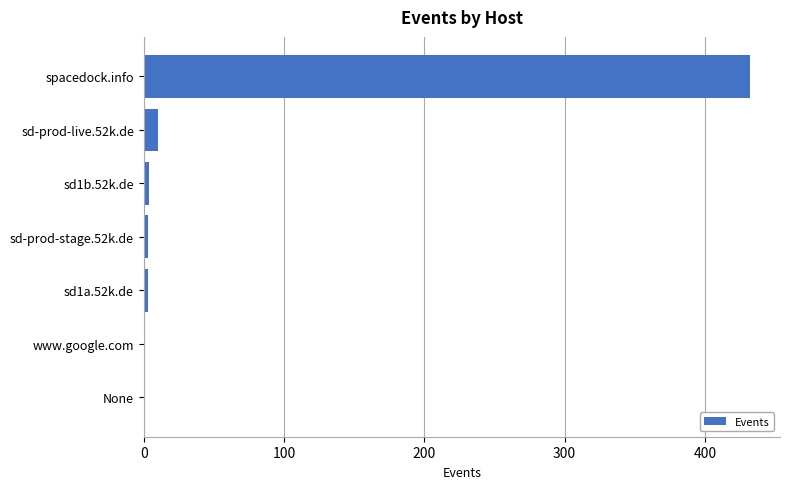

How many data points does each series have?

7